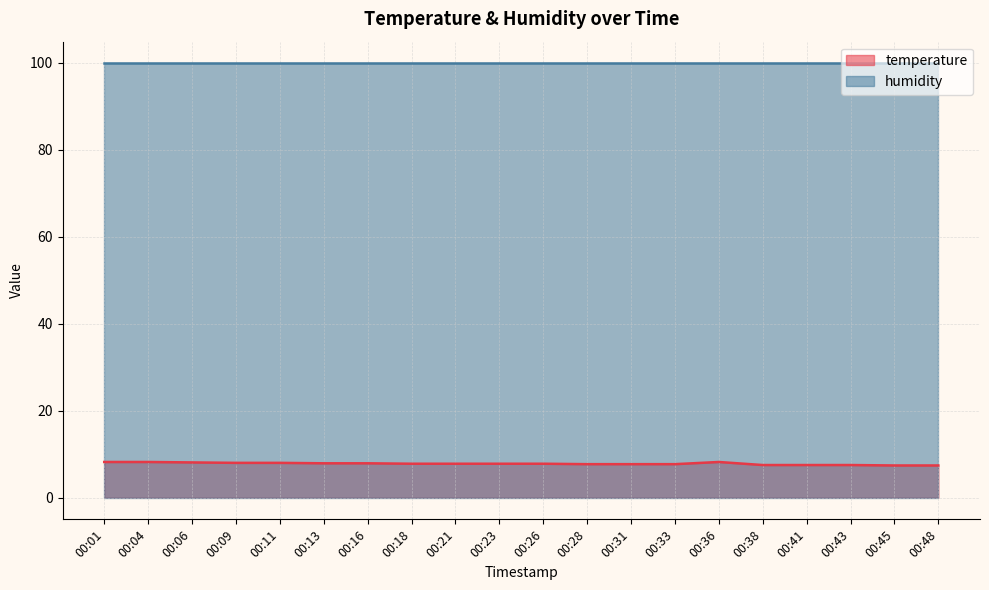

Rank the categories by value from lowest to highest.

00:45, 00:48, 00:38, 00:41, 00:43, 00:28, 00:31, 00:33, 00:18, 00:21, 00:23, 00:26, 00:13, 00:16, 00:09, 00:11, 00:06, 00:01, 00:04, 00:36